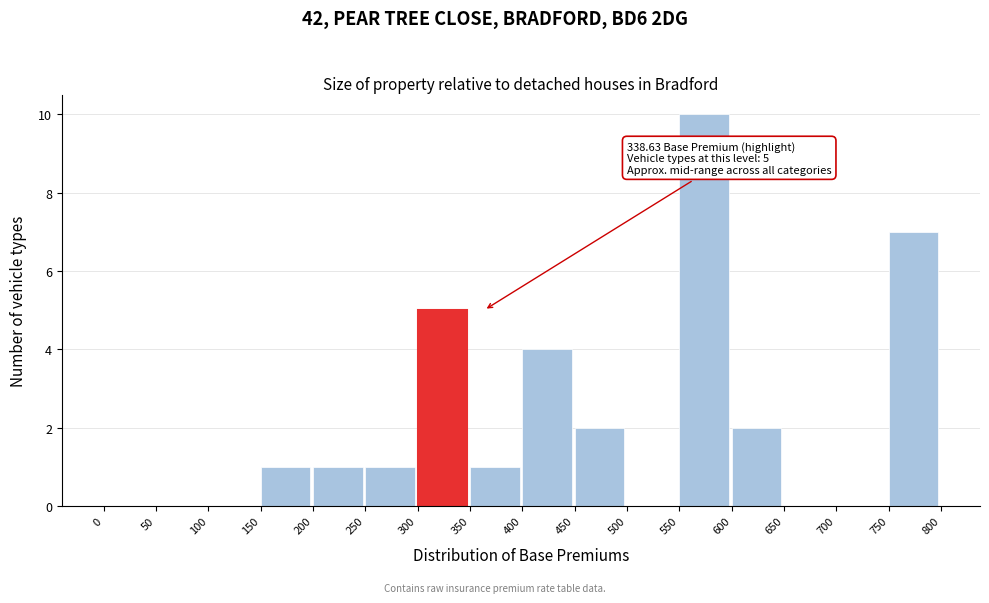

Over which range of the x-axis is the bar tallest?

550 to 600